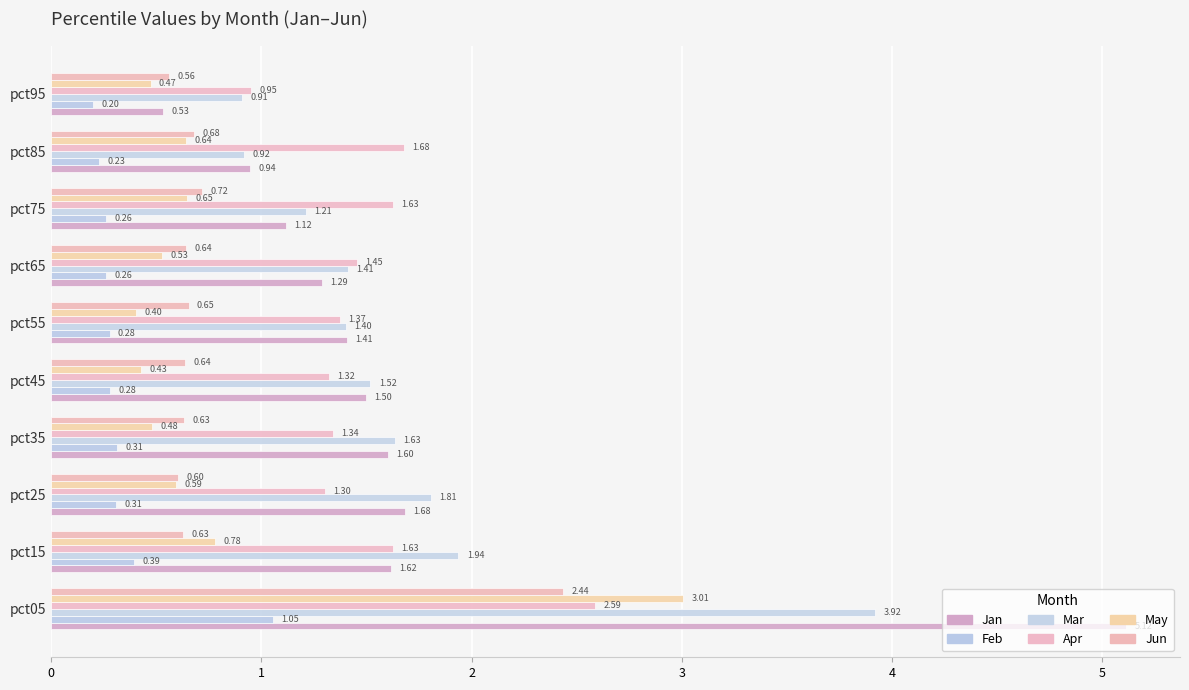

How many data points does each series have?

10